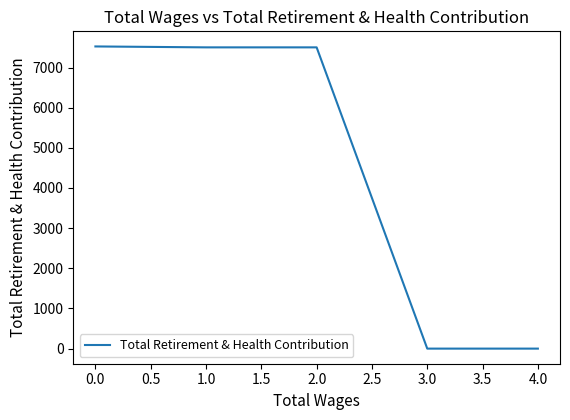

True or false: the data shows 12187 at 0.0.

False